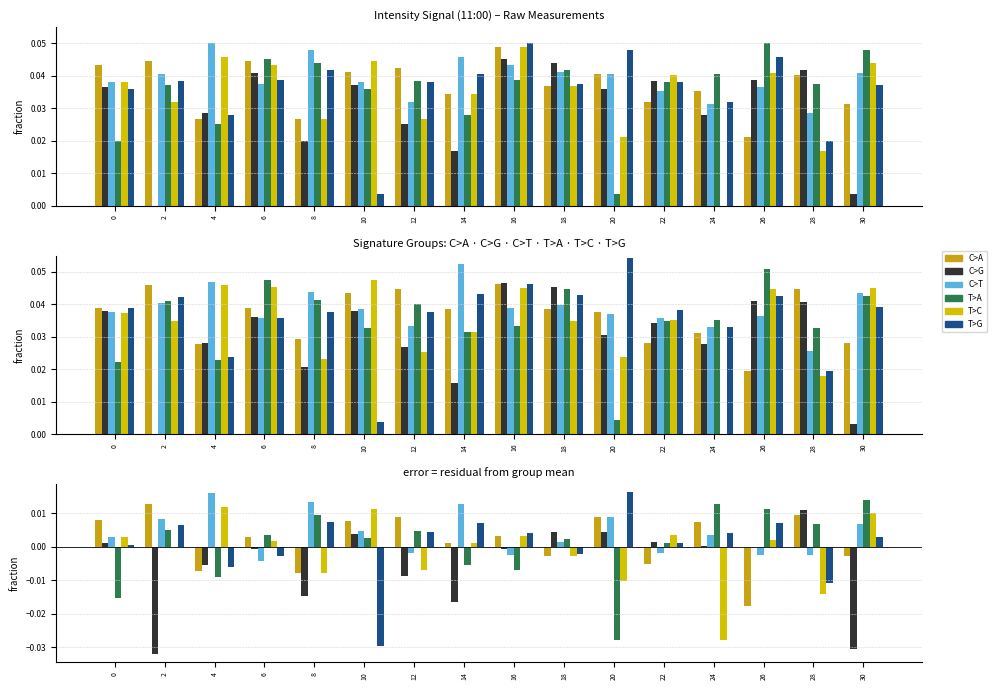

What are all the series names shown in the legend?

C>A, C>G, C>T, T>A, T>C, T>G